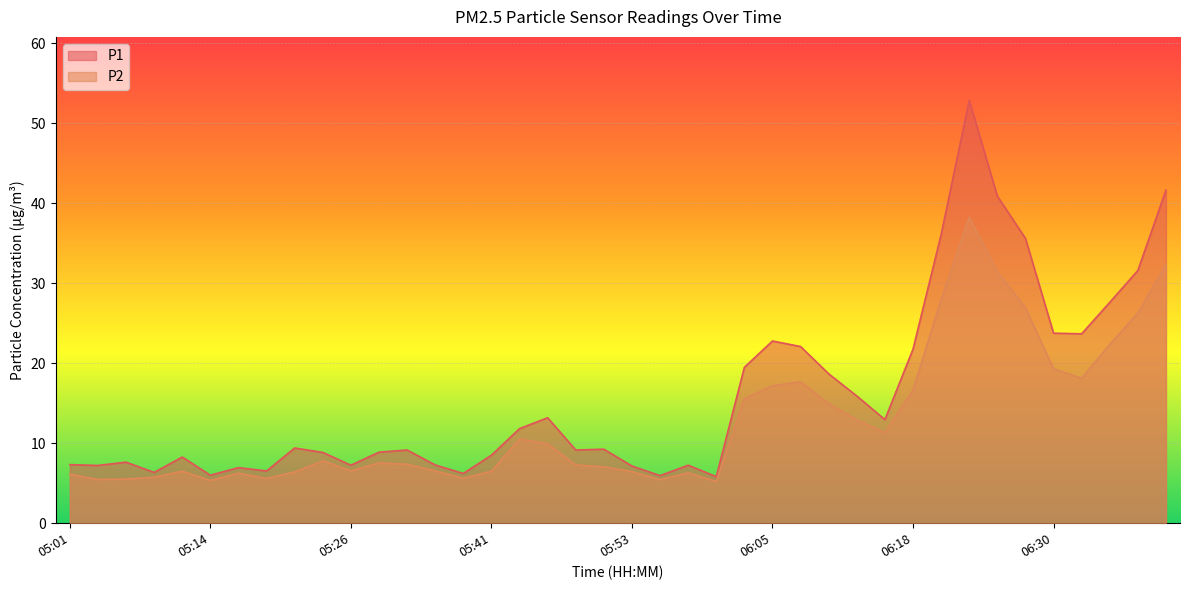

What is the difference between the maximum and second lowest values in the P2 series?

32.9